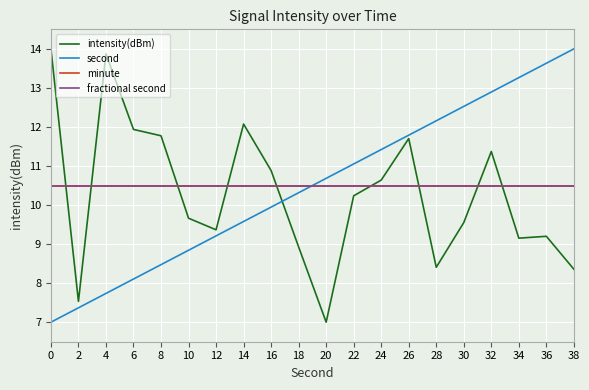

Reading left to right, what are all the values shown in this chart?

intensity(dBm): 14.0	7.5	13.9	11.9	11.8	9.7	9.4	12.1	10.9	8.9	7.0	10.2	10.6	11.7	8.4	9.6	11.4	9.2	9.2	8.4
second: 7.0	7.4	7.7	8.1	8.5	8.8	9.2	9.6	9.9	10.3	10.7	11.1	11.4	11.8	12.2	12.5	12.9	13.3	13.6	14.0
minute: 10.5	10.5	10.5	10.5	10.5	10.5	10.5	10.5	10.5	10.5	10.5	10.5	10.5	10.5	10.5	10.5	10.5	10.5	10.5	10.5
fractional second: 10.5	10.5	10.5	10.5	10.5	10.5	10.5	10.5	10.5	10.5	10.5	10.5	10.5	10.5	10.5	10.5	10.5	10.5	10.5	10.5